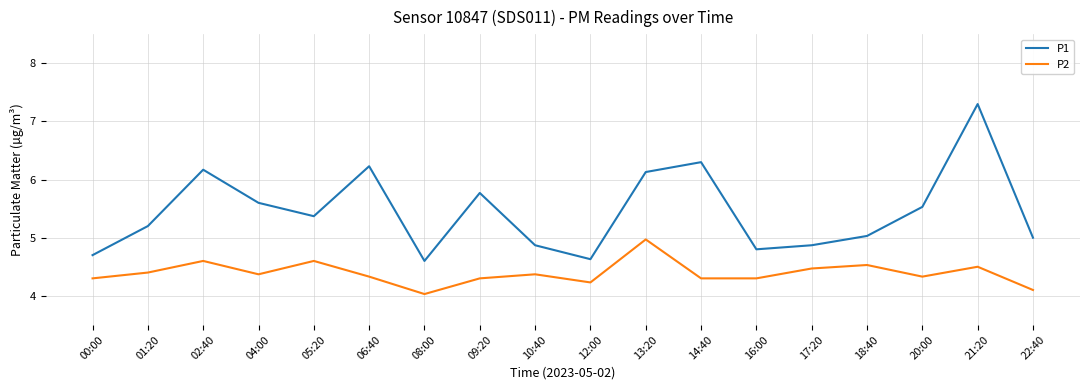

Rank the series by their maximum value, from lowest to highest.

P2, P1